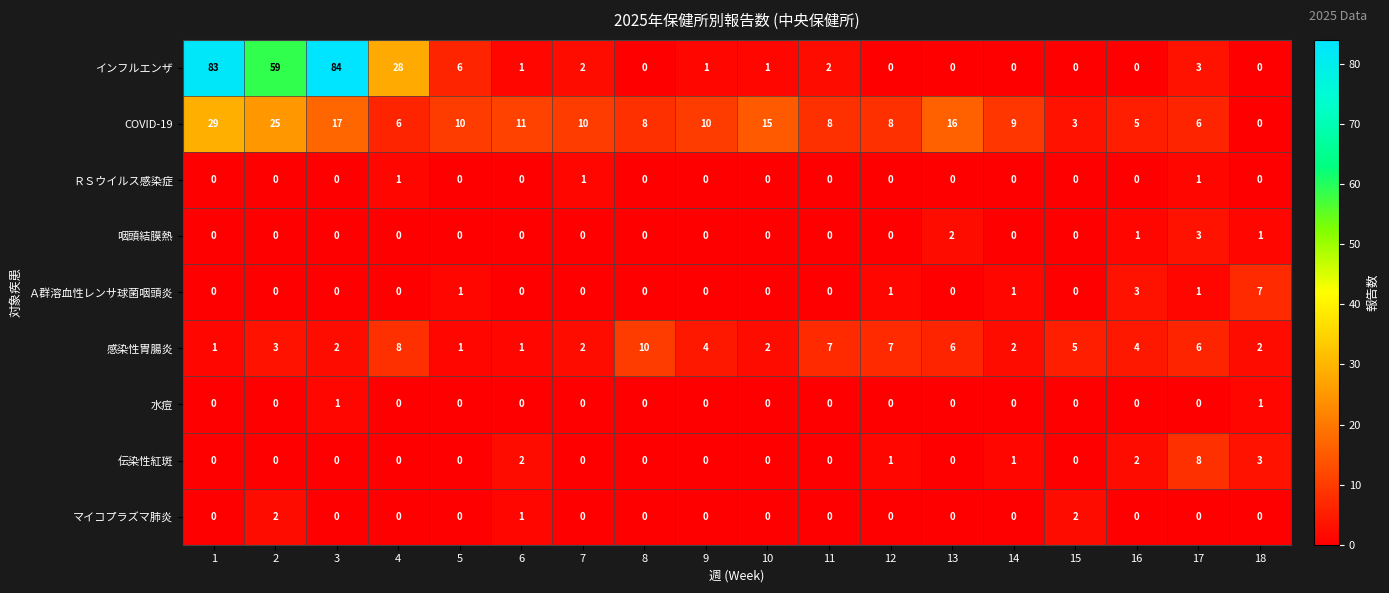

What is the difference between the highest and lowest values at 7?

10